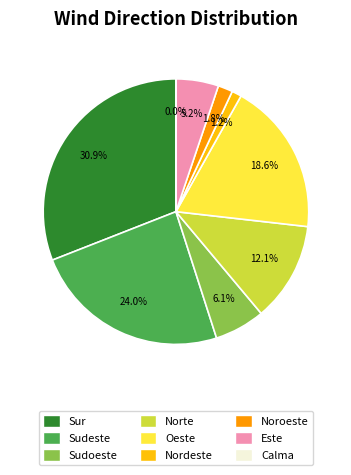

Is Noroeste the majority of the pie?

No